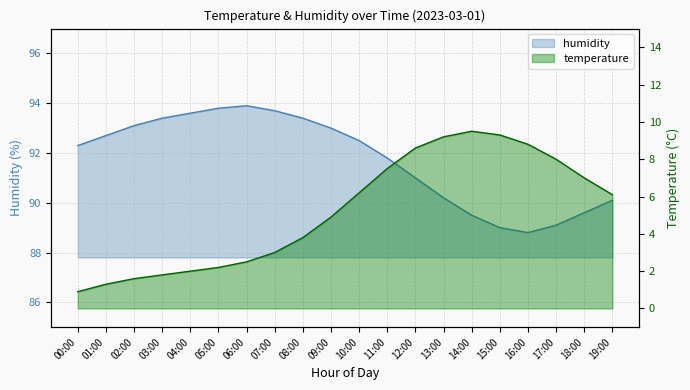

What position from the left is 09:00?

10